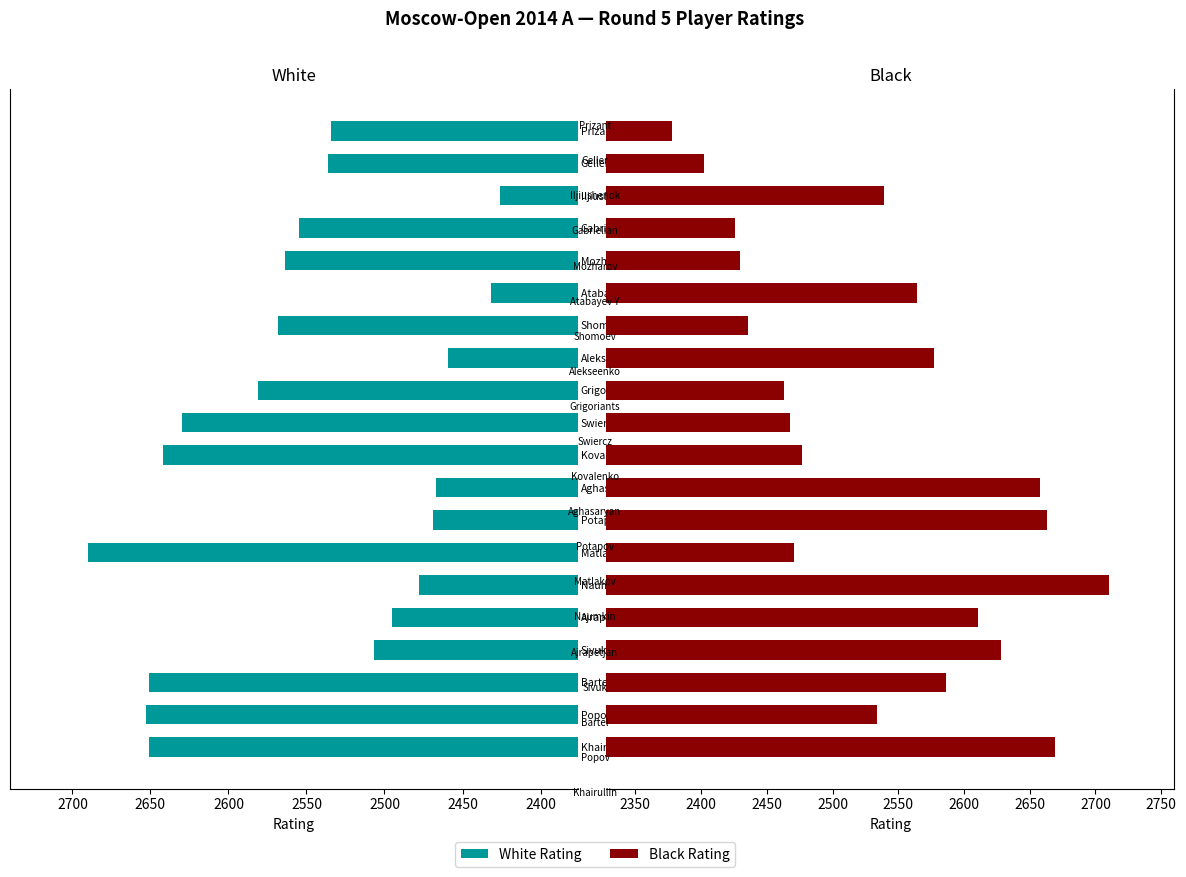

What is the spread (max minus min) of values at Popov?

119